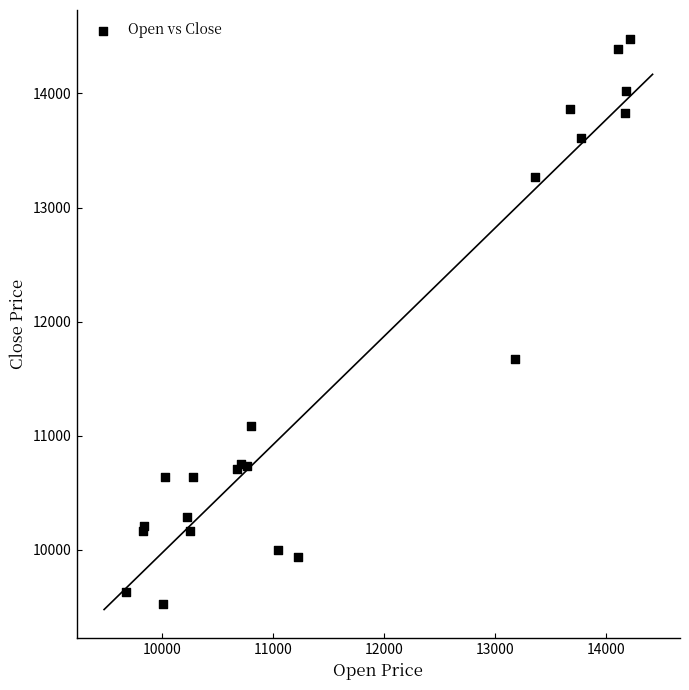

What Y value in the scatter plot is closest to 12003?

11675